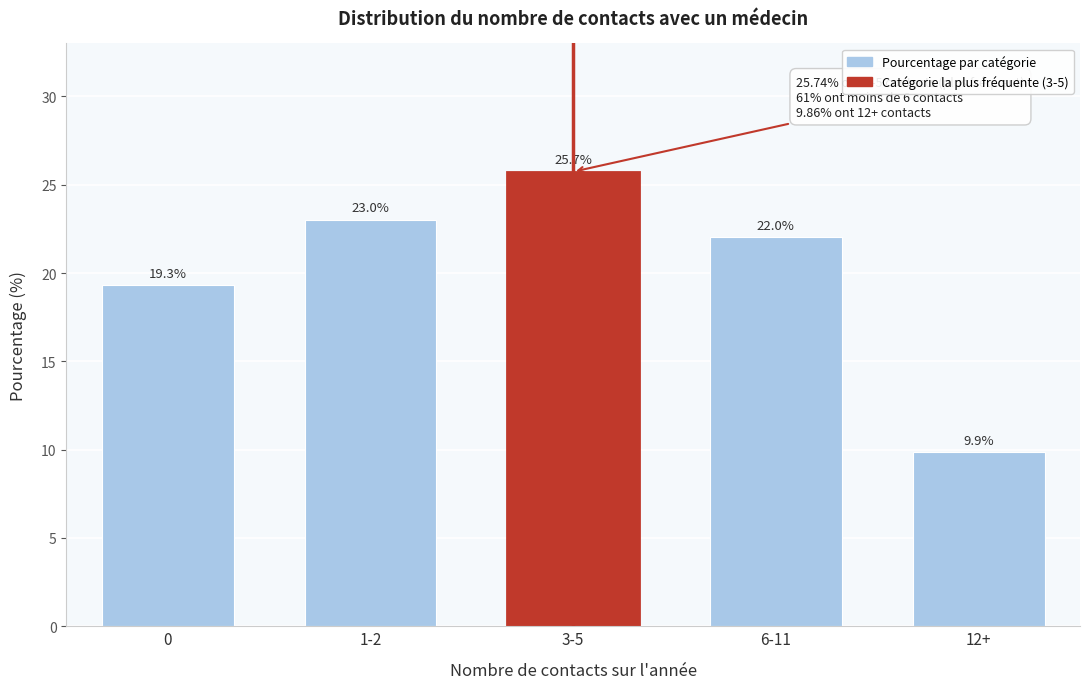

Reading left to right, extract all data points from this chart.

0=19.3	1-2=23.0	3-5=25.7	6-11=22.0	12+=9.9